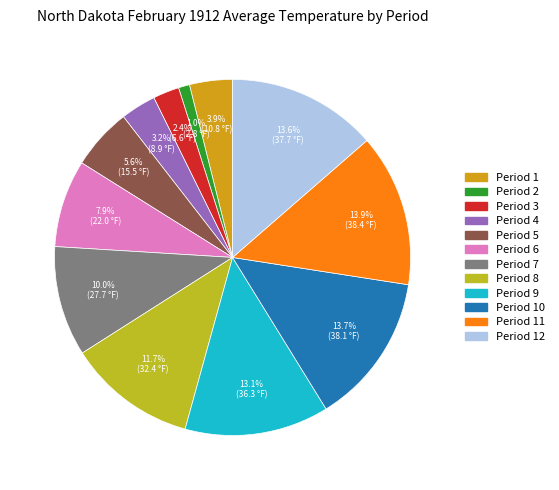

Is there any slice that represents more than half of the pie?

No